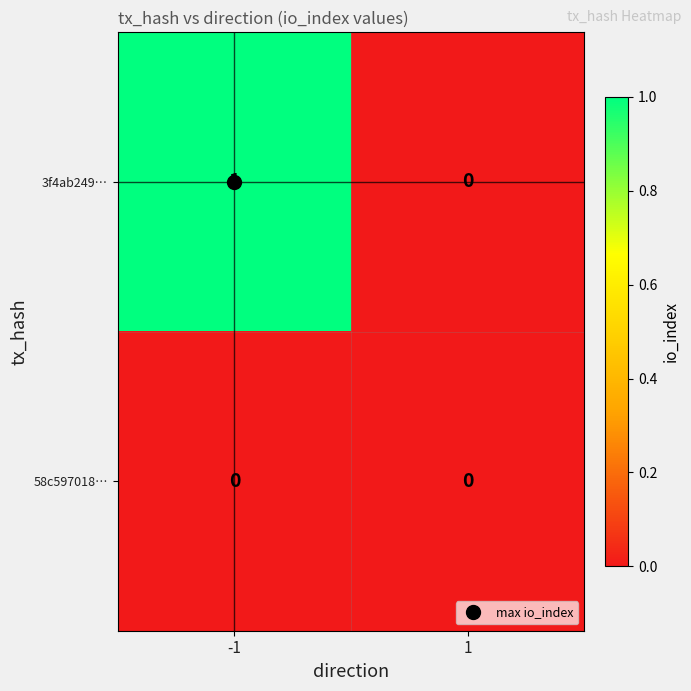

Which series has the widest spread of values?

3f4ab249…